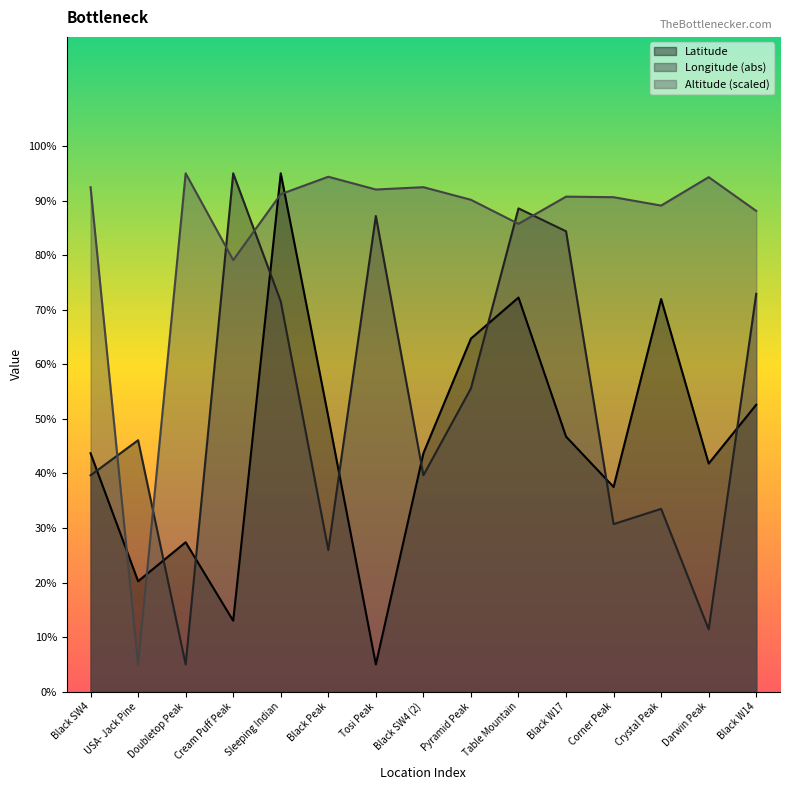

What is the difference between the Altitude values at Table Mountain and Black W17?

5.0